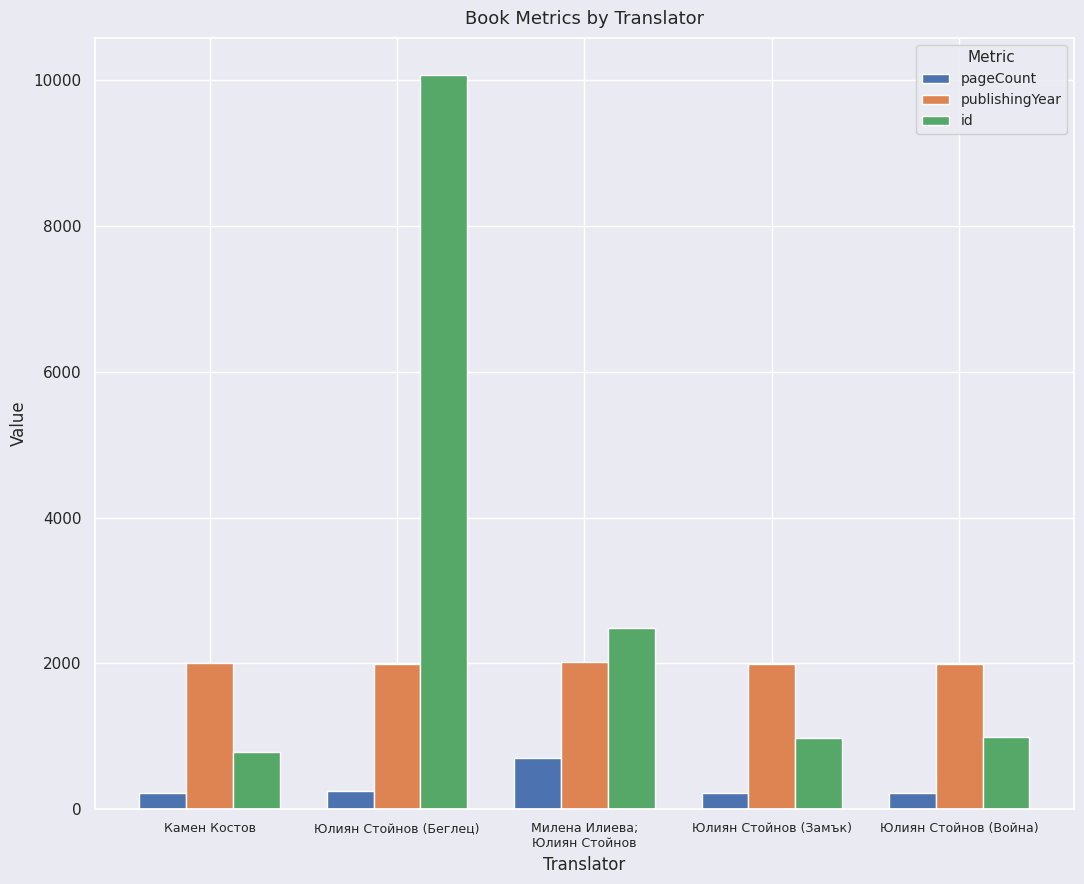

What is the greatest value displayed?

10079